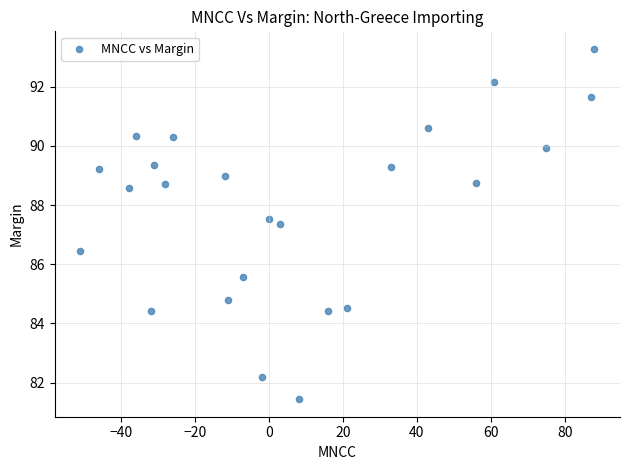

What Y value in the scatter plot is closest to 87?

87.4